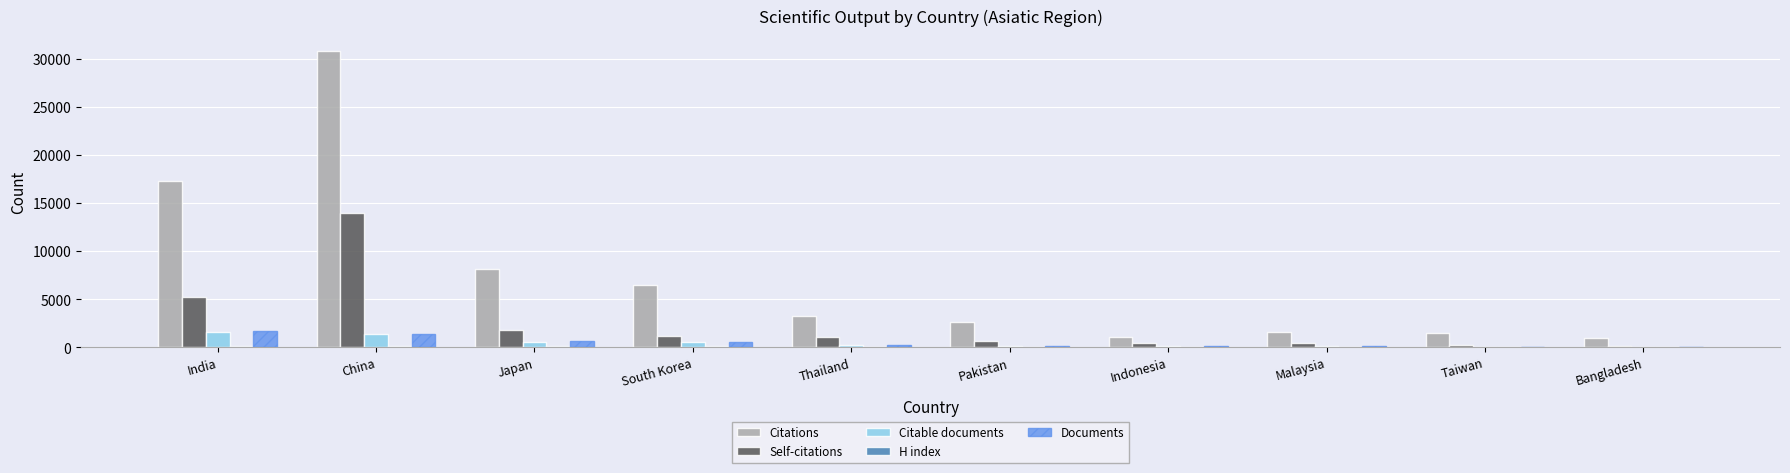

At which label is Self-citations closest to 7075?

India